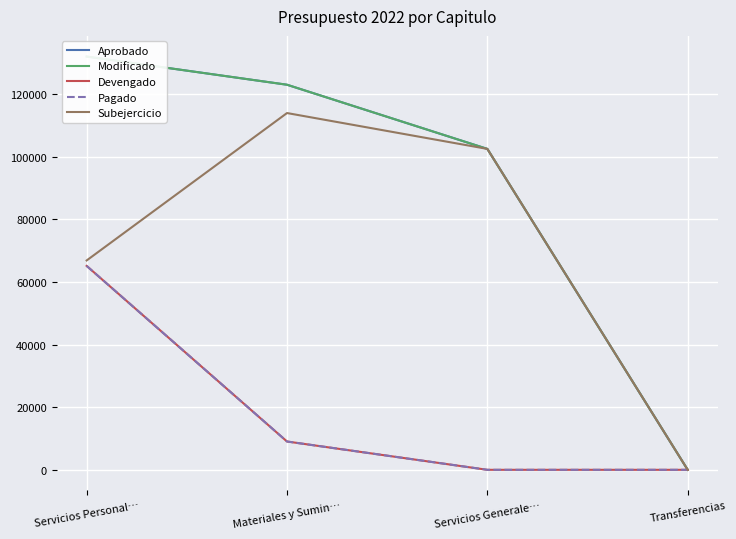

Is it true that Modificado equals 102500 at Servicios Generale…?

True